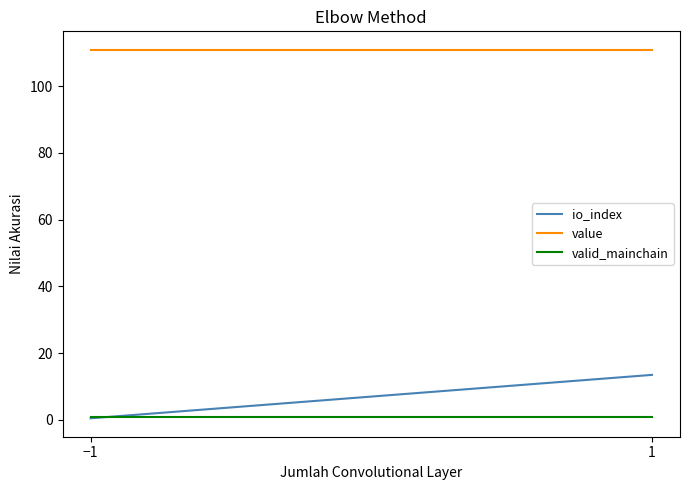

What is the label of the 1st point from the right?

1